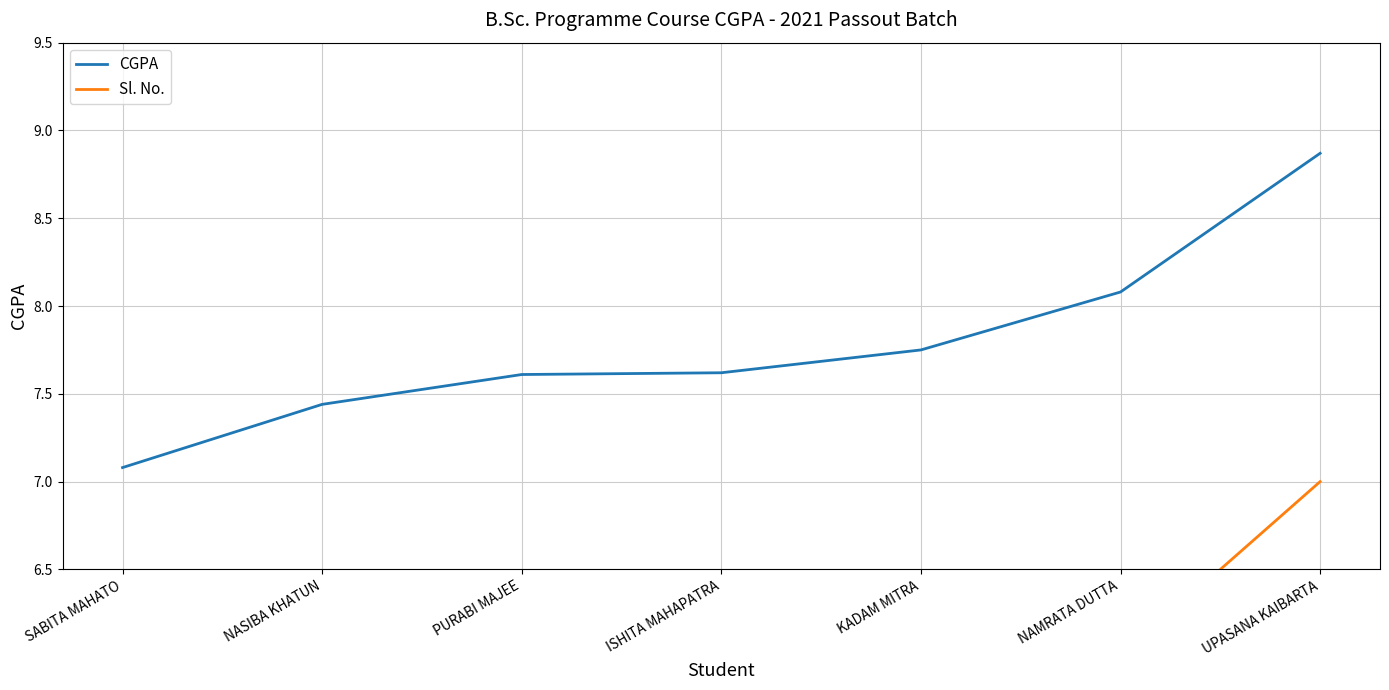

What is the difference between the highest and lowest values at KADAM MITRA?

2.8